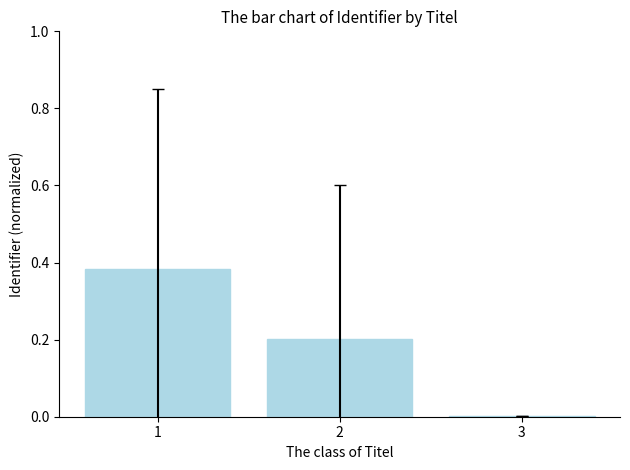

Is it true that the value at 2 is 0.1?

False